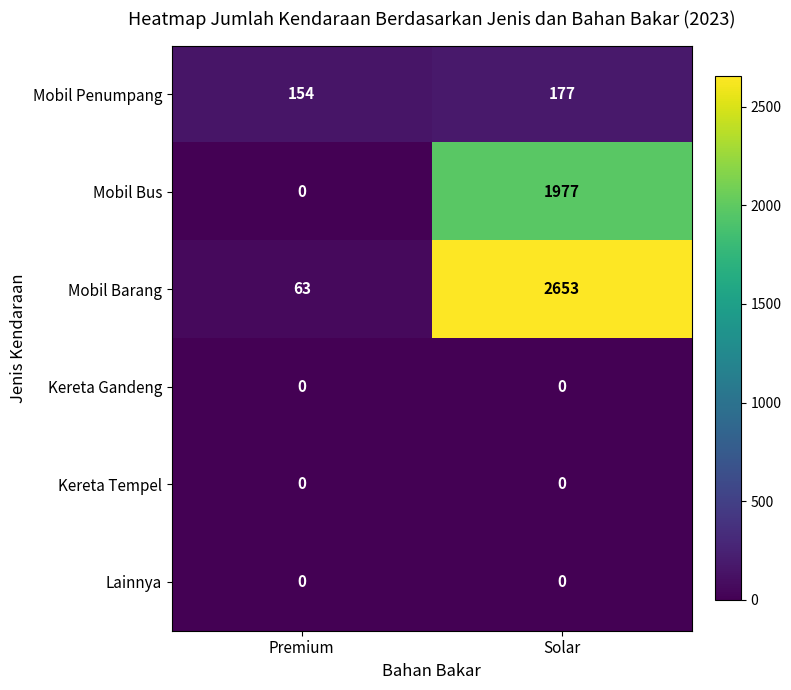

The Mobil Penumpang series shows 99 at Premium. True or false?

False